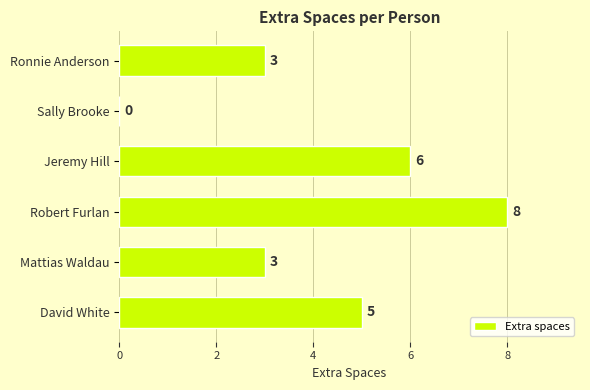

Reading top to bottom, extract all data points from this chart.

Ronnie Anderson=3	Sally Brooke=0	Jeremy Hill=6	Robert Furlan=8	Mattias Waldau=3	David White=5